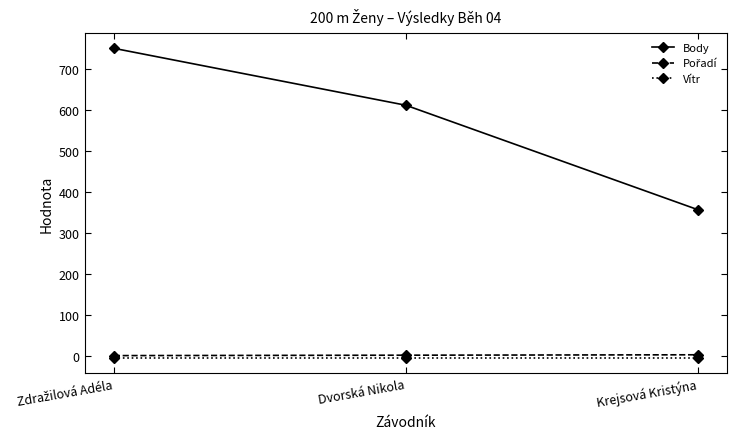

Which series has the largest total across all categories?

Body